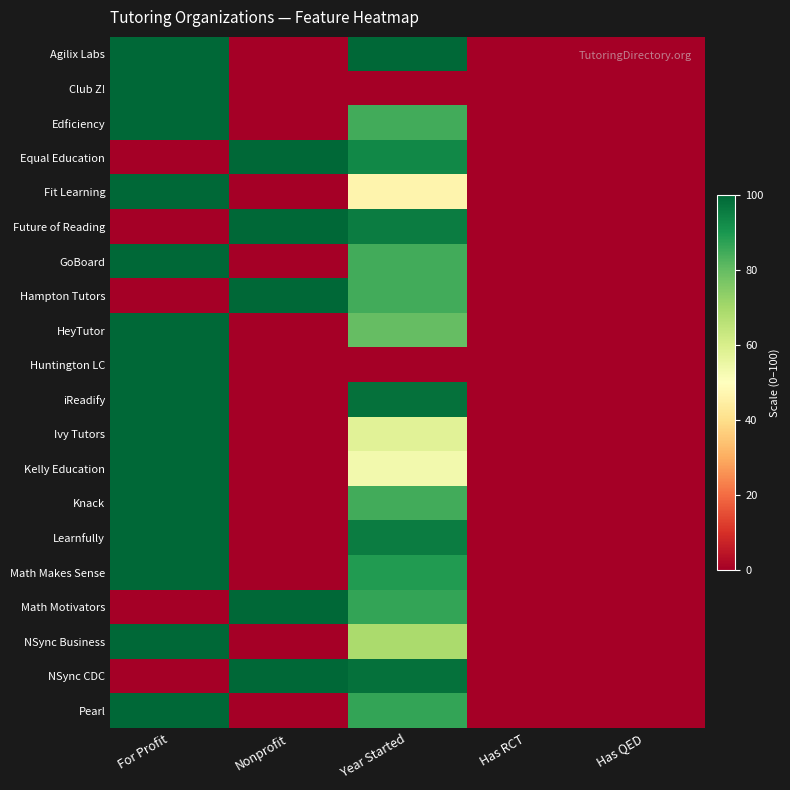

Count the number of data series in this chart.

20